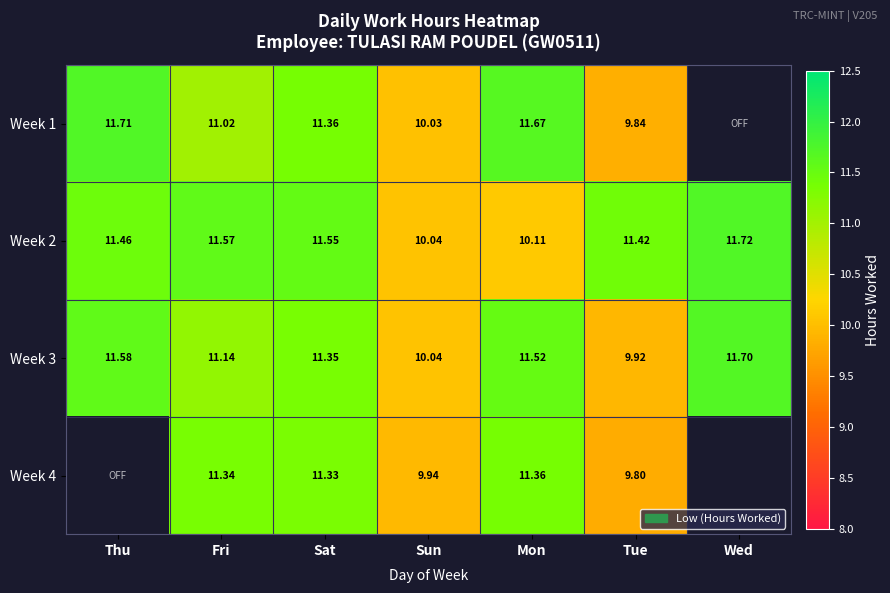

Is the value of Week 3 at Sat greater than the value of Week 1 at Fri?

Yes